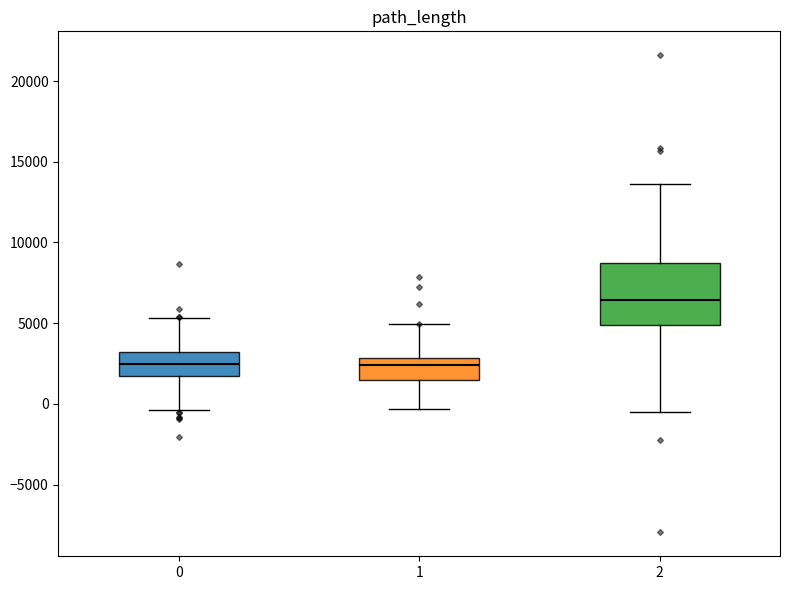

Which box has the highest median line?

2